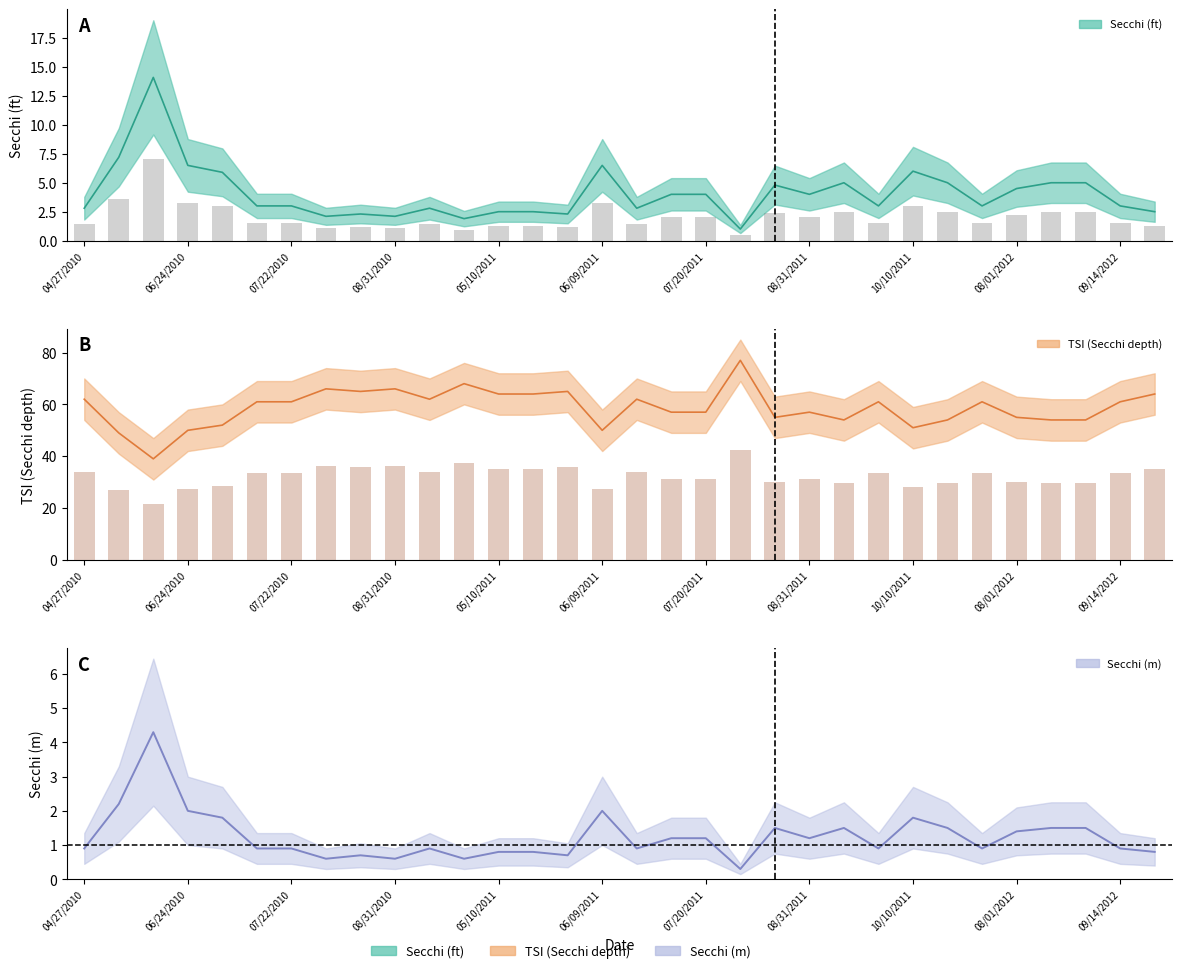

At 13, list the series in order from largest to smallest.

Tsi_Sd, Secchi, Secchi_Meters